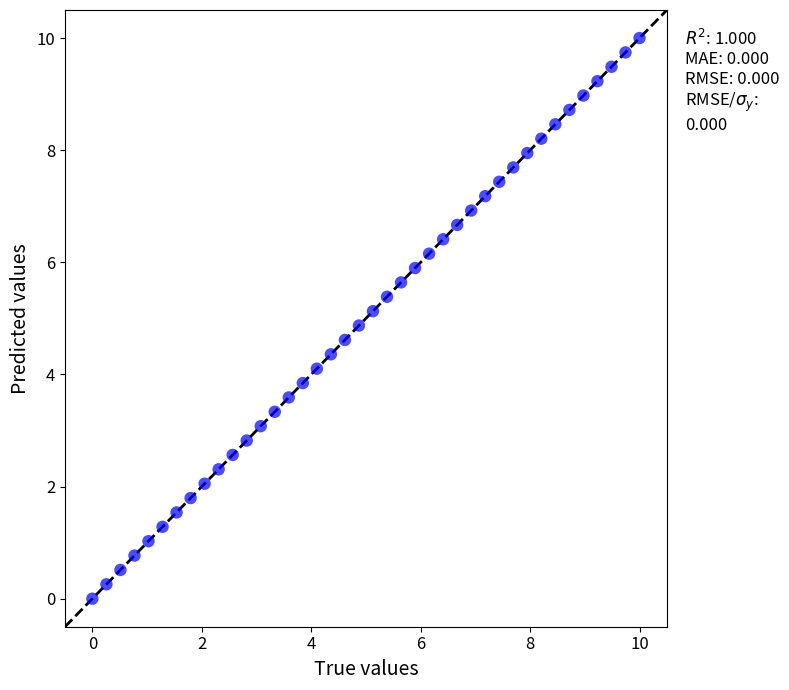

What is the range of Y values (max minus min)?

10.0